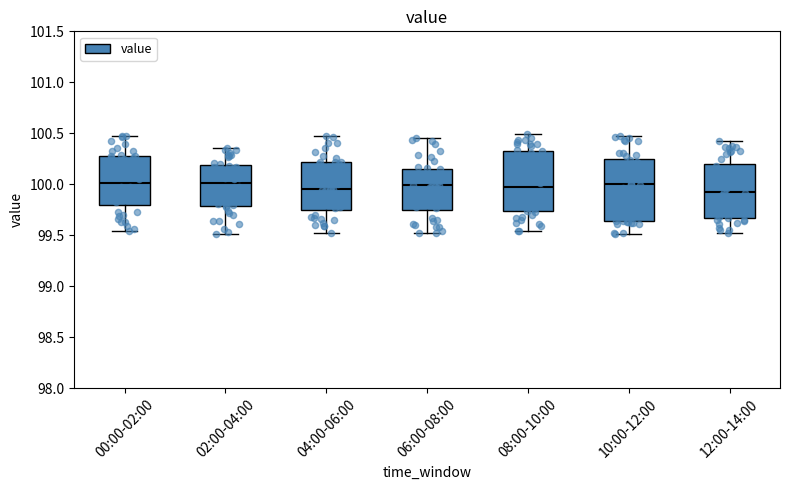

Where does the upper whisker of the box for 12:00-14:00 end on the y-axis? The values are not printed on the chart, so give them approximately, as read against the axis.

100.40